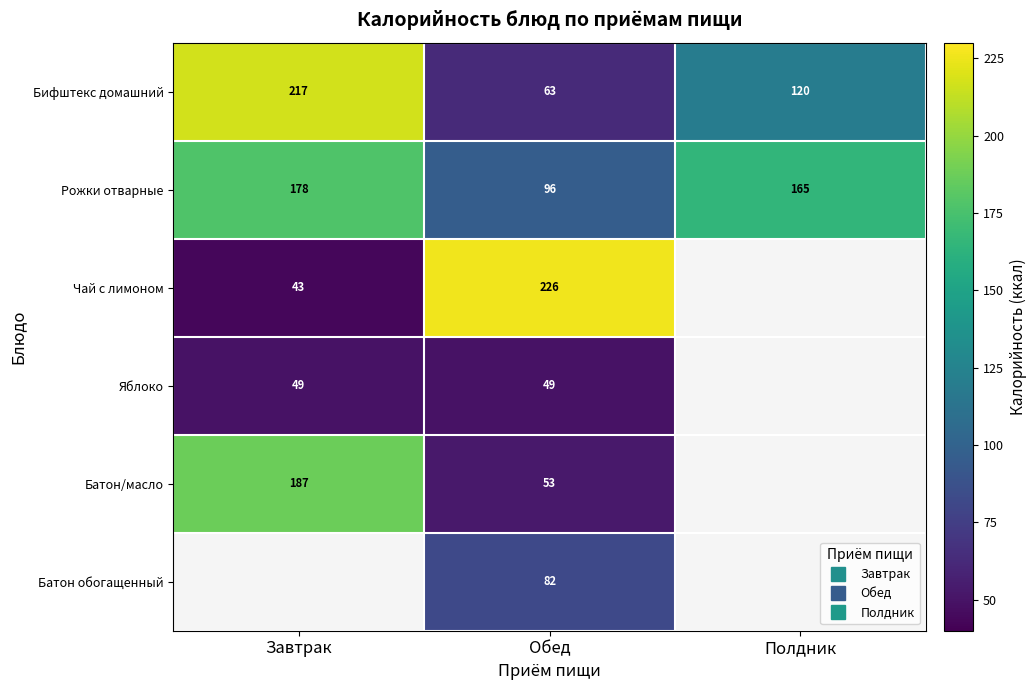

Which series changed the most between Обед and Полдник?

Рожки отварные